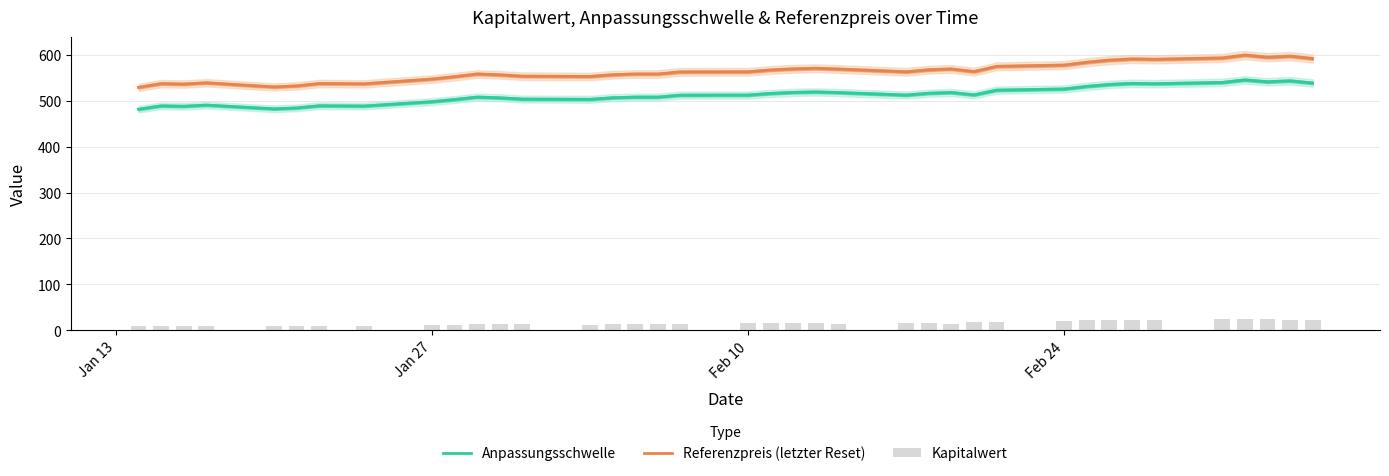

What is the maximum value for Referenzpreis (letzter Reset)?

599.8